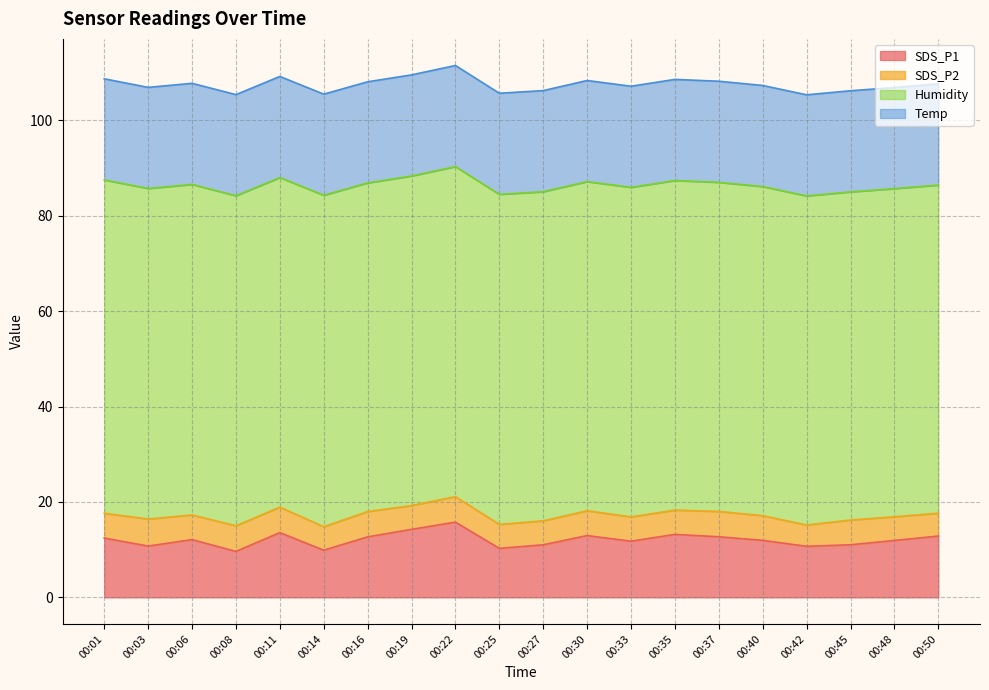

Reading left to right, list all the values displayed in this chart.

SDS_P1: 12.4	10.8	12.1	9.6	13.6	9.9	12.7	14.2	15.8	10.3	11.0	12.9	11.8	13.2	12.7	11.9	10.7	11.0	11.9	12.8
SDS_P2: 5.2	5.7	5.2	5.4	5.3	4.9	5.3	5.0	5.3	5.0	5.0	5.2	5.1	5.1	5.3	5.2	4.5	5.2	5.0	4.8
Humidity: 69.9	69.3	69.3	69.2	69.1	69.5	68.9	69.1	69.2	69.2	69.0	69.0	69.1	69.1	69.0	69.0	69.0	68.8	68.8	68.8
Temp: 21.2	21.2	21.2	21.2	21.2	21.2	21.2	21.2	21.2	21.2	21.2	21.2	21.2	21.2	21.2	21.2	21.2	21.2	21.2	21.2